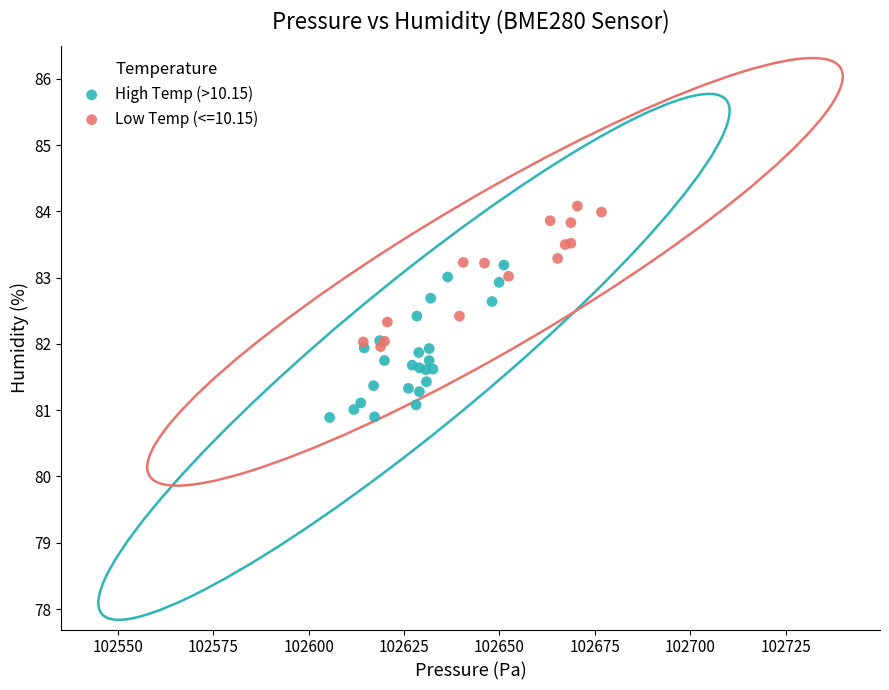

Which series contains the highest Y value?

Low Temp (<=10.15)